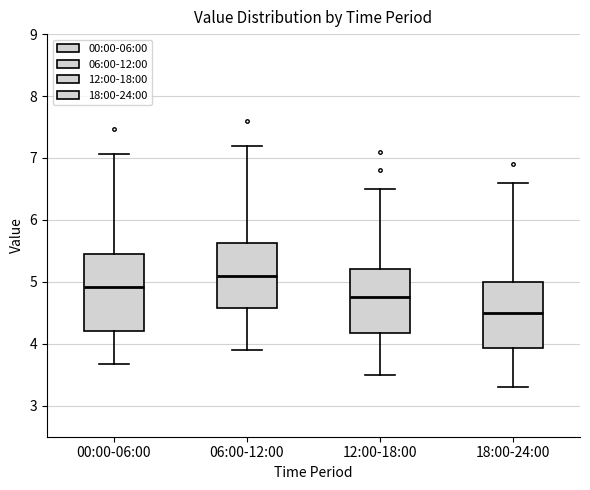

Reading left to right, read every box against the y-axis: the position of its median line, the range the box covers, and the ends of its whiskers. The values are not printed on the chart, so give them approximately, as read against the axis.

00:00-06:00: median 4.9, box 4.2 to 5.4, whiskers 3.7 to 7.1
06:00-12:00: median 5.1, box 4.6 to 5.6, whiskers 3.9 to 7.2
12:00-18:00: median 4.8, box 4.2 to 5.2, whiskers 3.5 to 6.5
18:00-24:00: median 4.5, box 3.9 to 5.0, whiskers 3.3 to 6.6